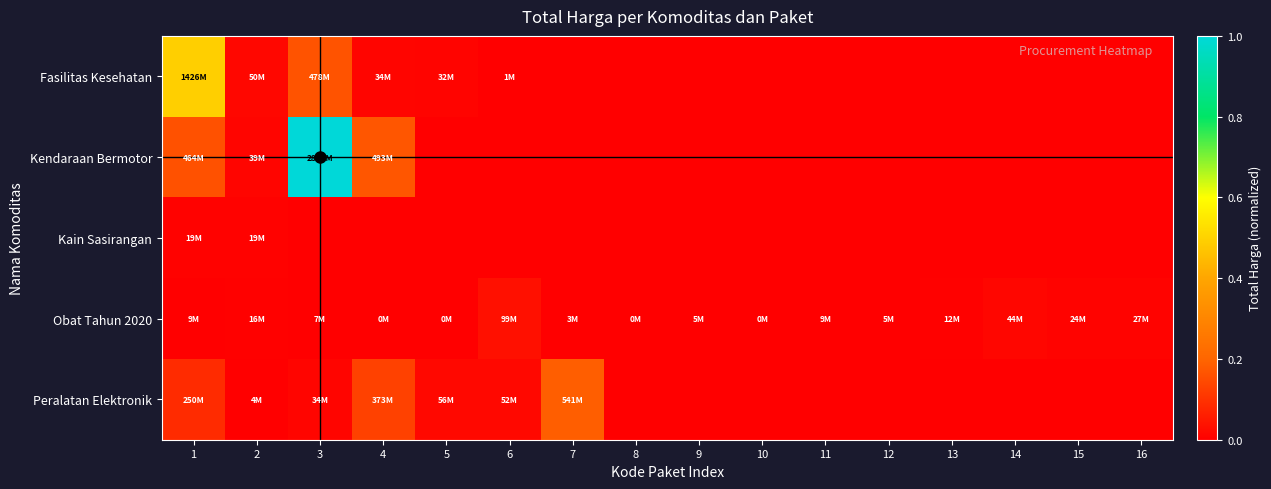

Which has a higher value, 14 or 1?

1